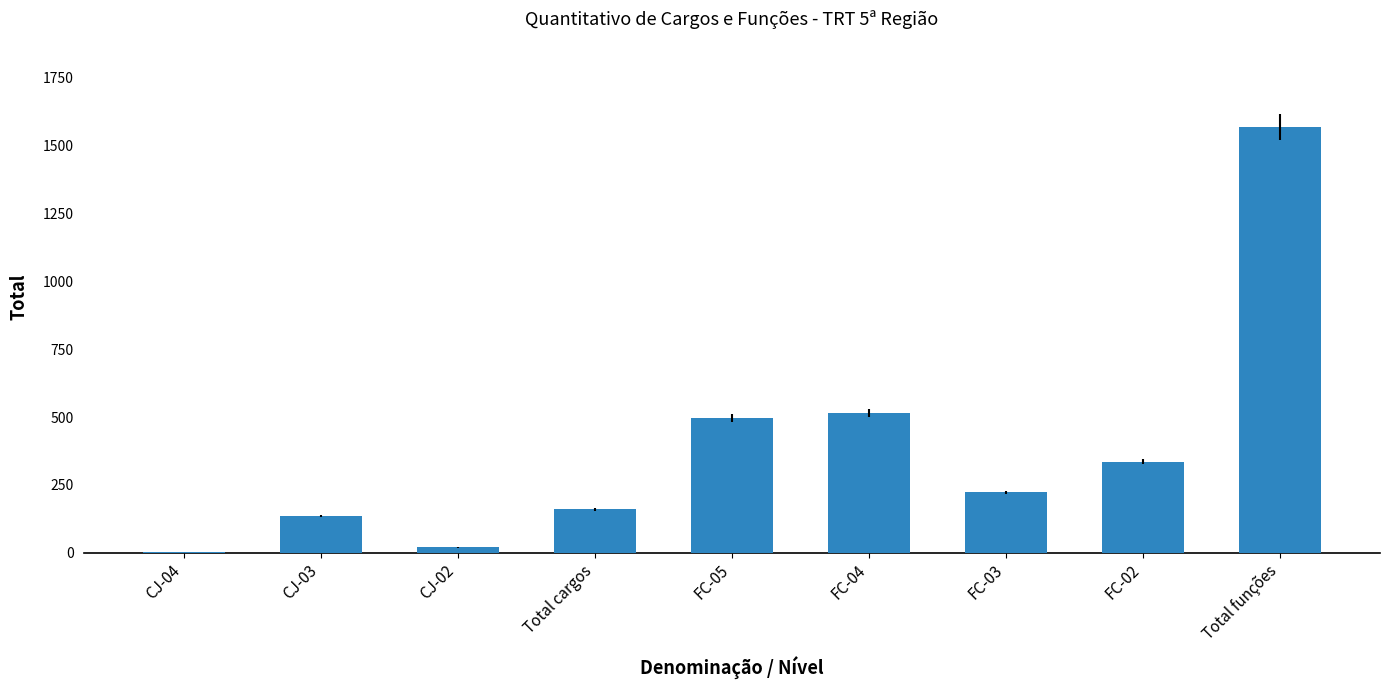

Between FC-03 and FC-04, which is larger?

FC-04